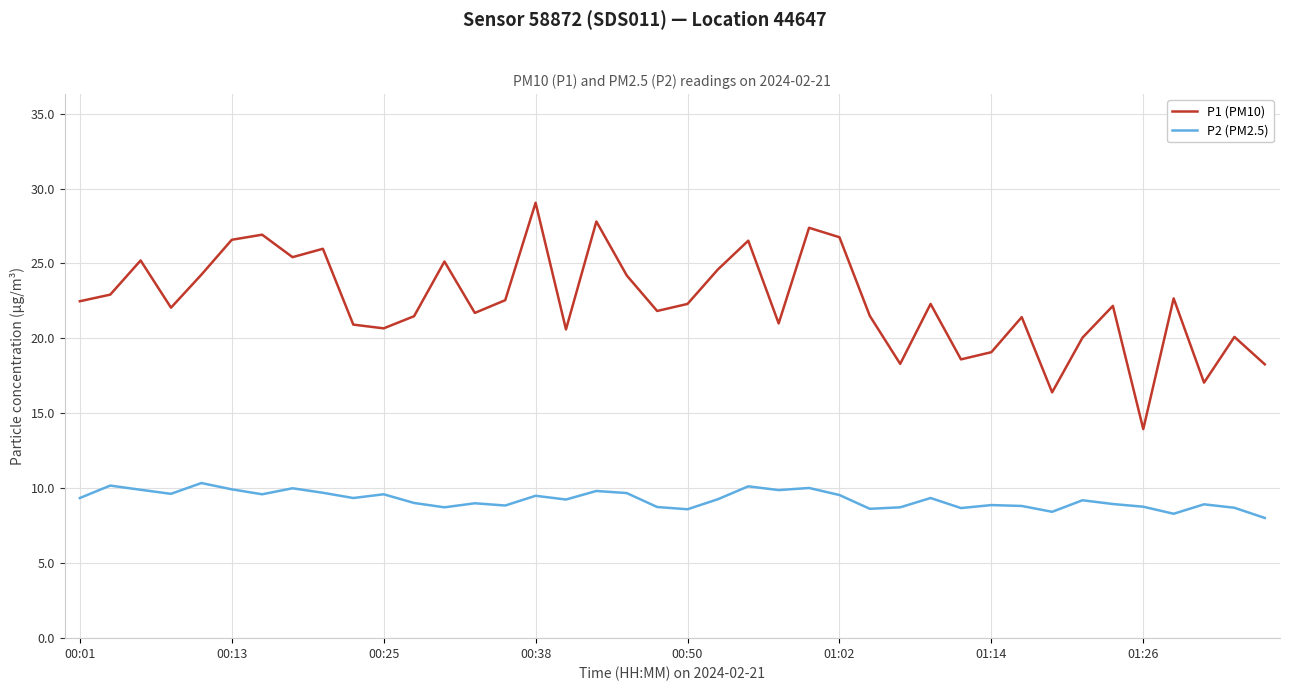

What is the maximum value shown in the chart?

29.1